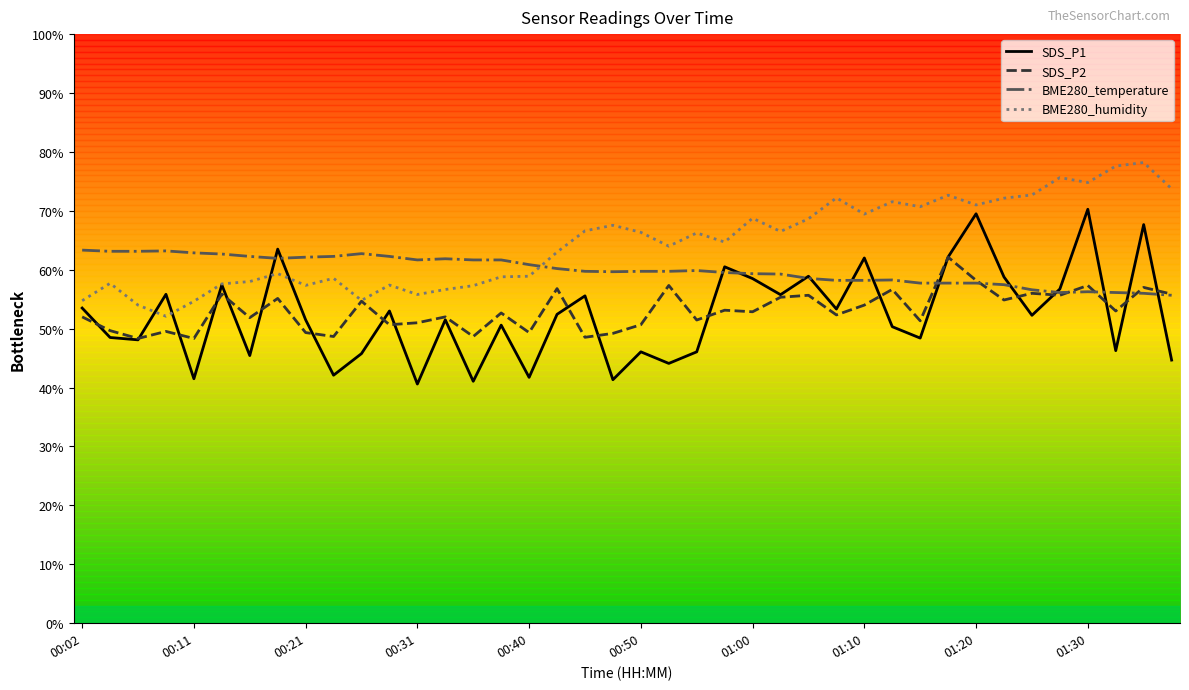

Which series has the widest spread of values?

SDS_P1